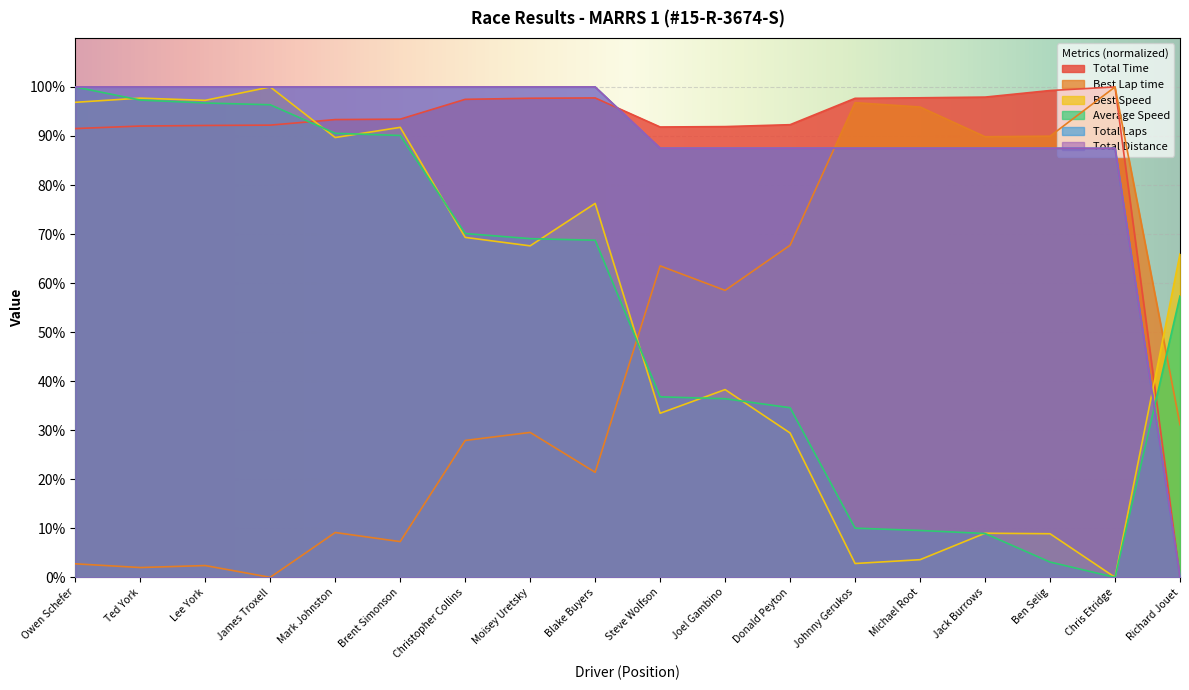

Which category has the highest value in the Total Time series?

Chris Etridge